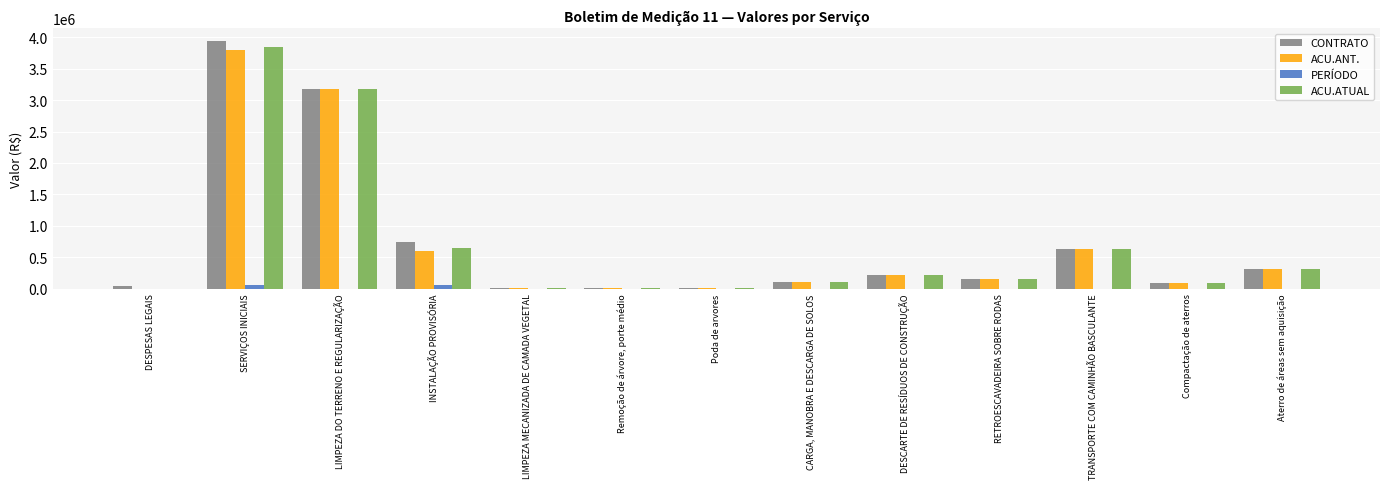

True or false: ACU.ANT. has a value of 553463.3 at Aterro de áreas sem aquisição.

False